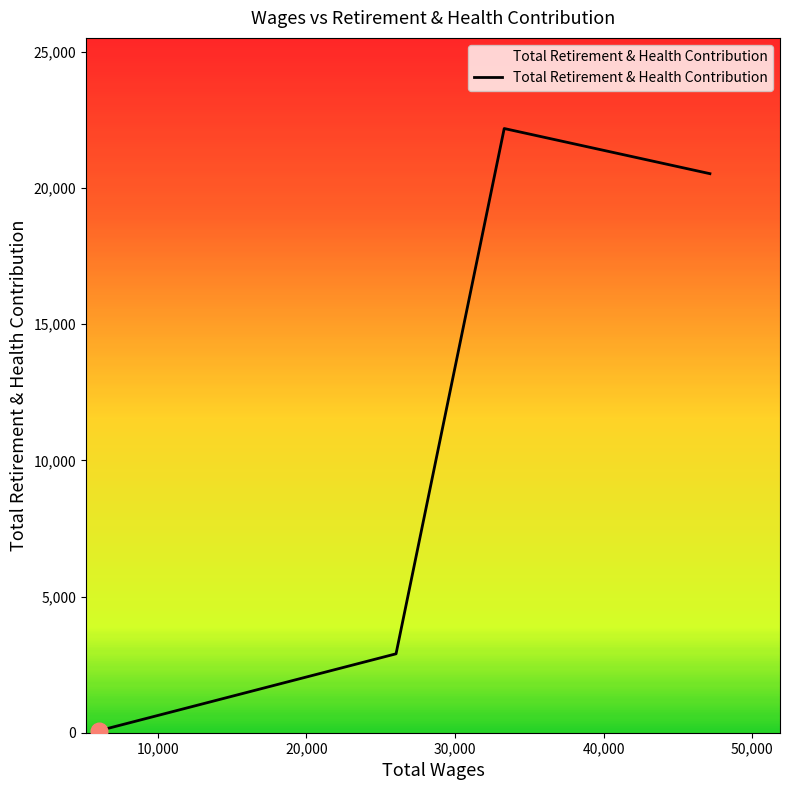

How many data points are less than 20529?

2